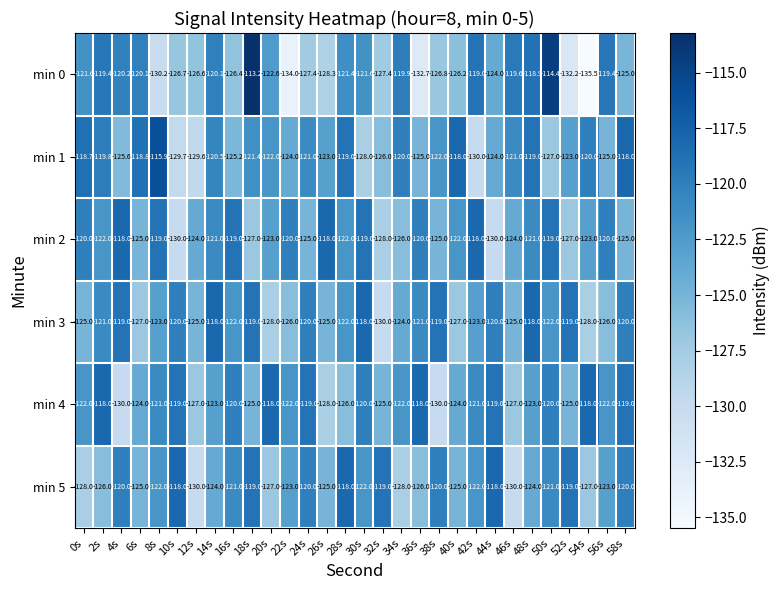

What is the approximate value of min 4 at 6s?

-124.0